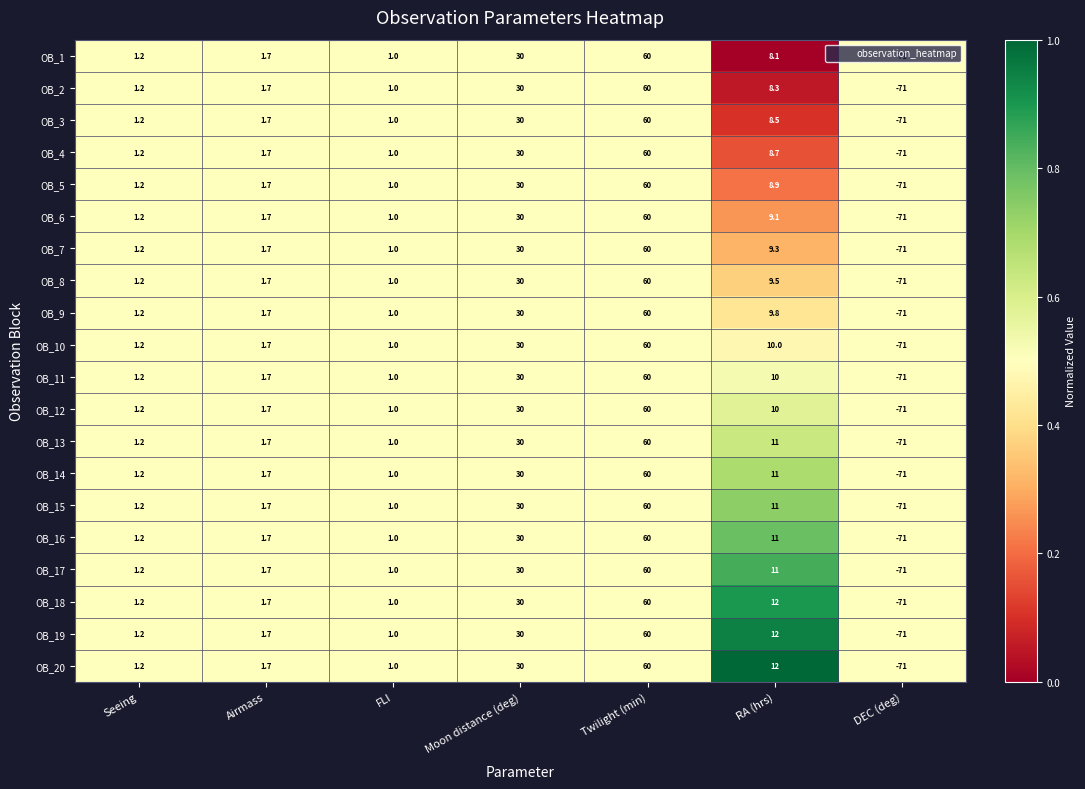

Which category has the highest value in the OB_6 series?

Twilight (min)